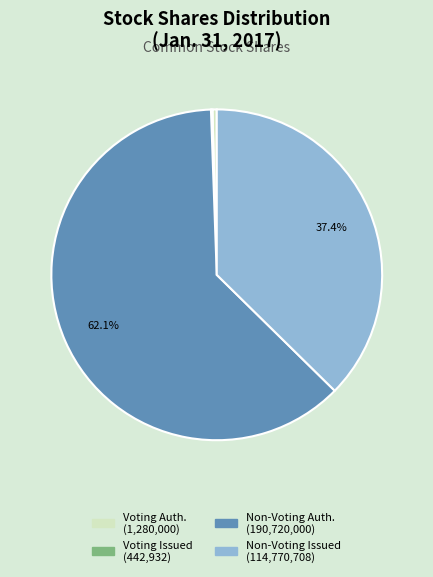

What is the largest slice in the pie chart?

Non-Voting Auth. (190,720,000)